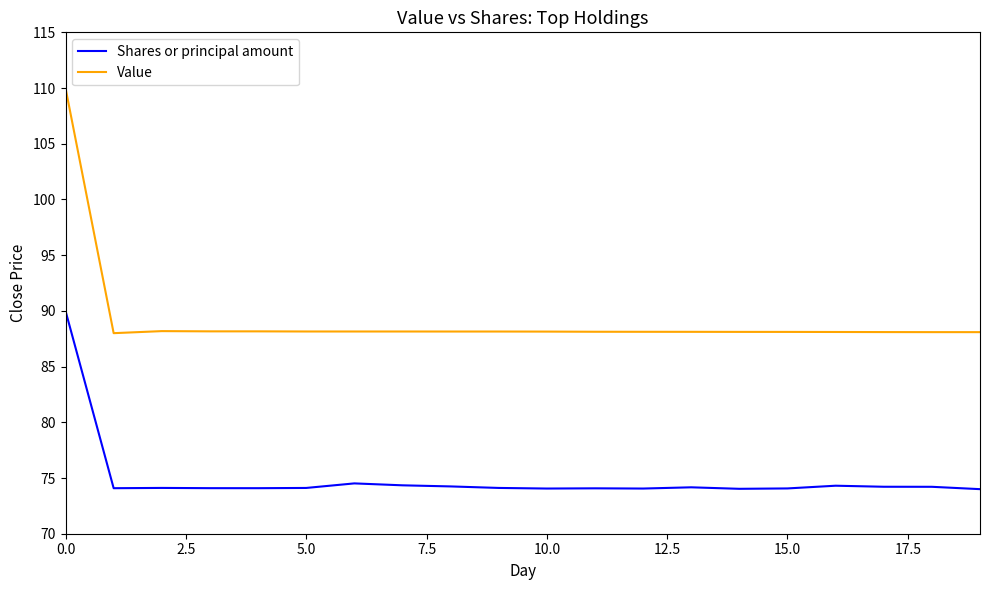

What is the difference between the maximum and minimum values in the Value series?

22.0